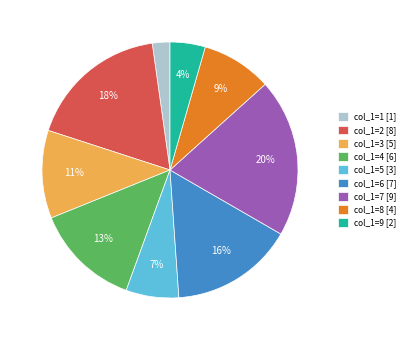

Which slice is the smallest?

col_1=1 [1]